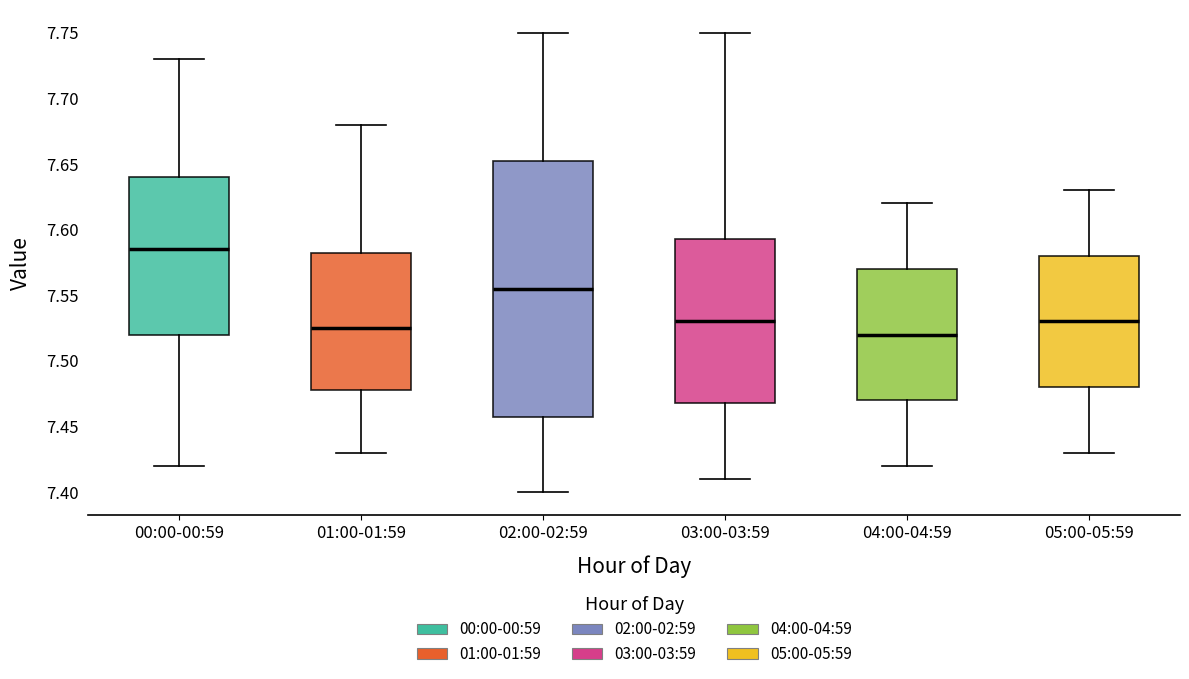

Reading left to right, transcribe this box plot: for each box, give where its median line is, the range the box spans, and where its two whiskers end, as read against the y-axis. The values are not printed on the chart, so give them approximately, as read against the axis.

00:00-00:59: median 7.585, box 7.520 to 7.640, whiskers 7.420 to 7.730
01:00-01:59: median 7.525, box 7.480 to 7.585, whiskers 7.430 to 7.680
02:00-02:59: median 7.555, box 7.460 to 7.655, whiskers 7.400 to 7.750
03:00-03:59: median 7.530, box 7.470 to 7.595, whiskers 7.410 to 7.750
04:00-04:59: median 7.520, box 7.470 to 7.570, whiskers 7.420 to 7.620
05:00-05:59: median 7.530, box 7.480 to 7.580, whiskers 7.430 to 7.630